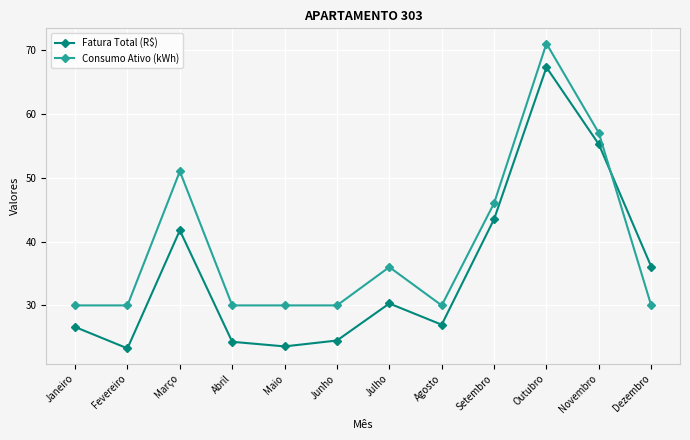

How many lines are shown in the chart?

2